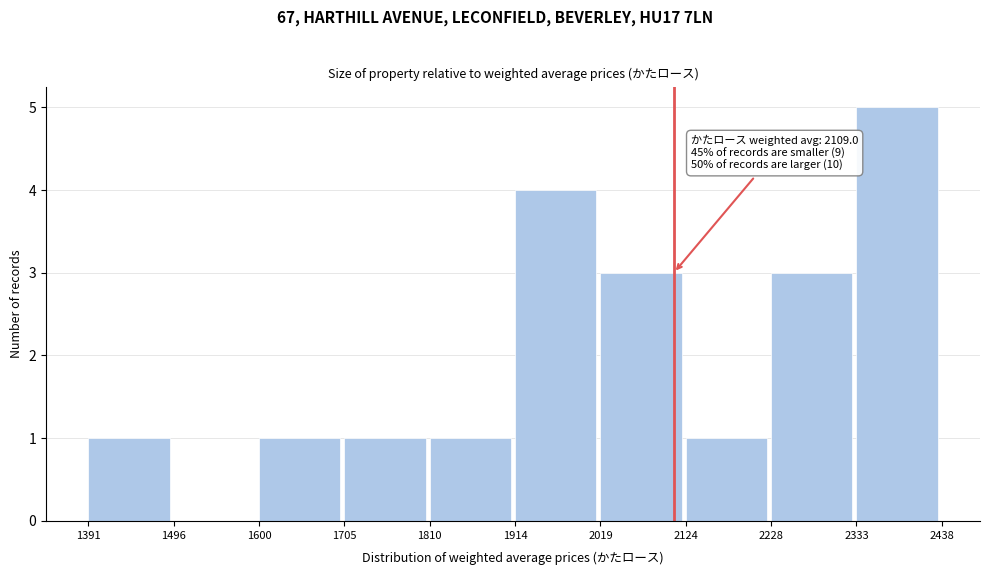

Over which range of the x-axis is the bar tallest?

2333 to 2438